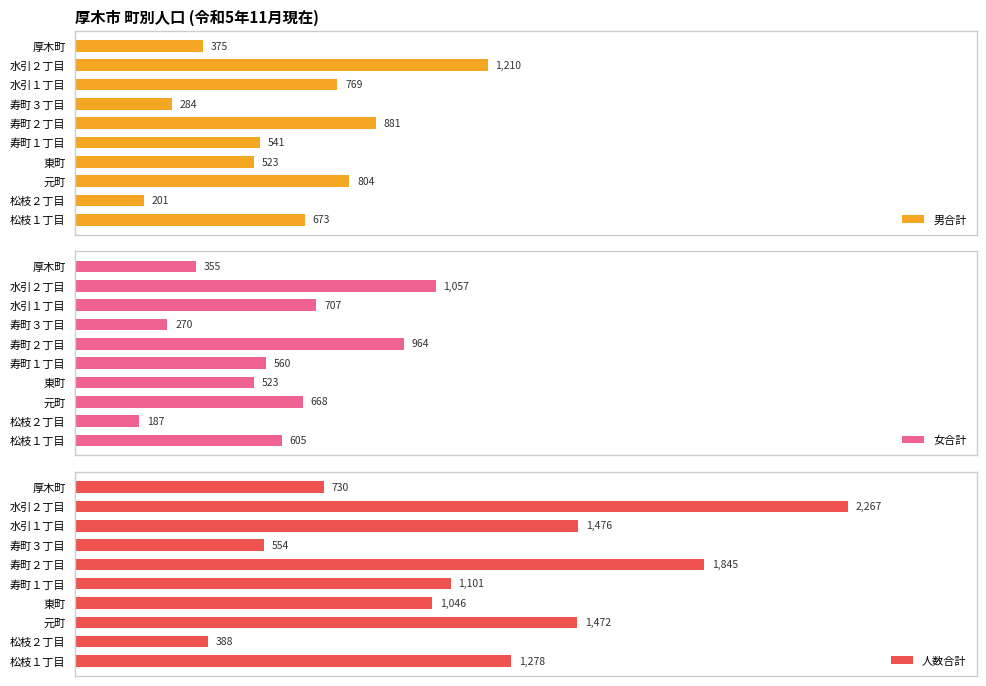

List the labels in order of 人数合計 value, smallest first.

松枝２丁目, 寿町３丁目, 厚木町, 東町, 寿町１丁目, 松枝１丁目, 元町, 水引１丁目, 寿町２丁目, 水引２丁目